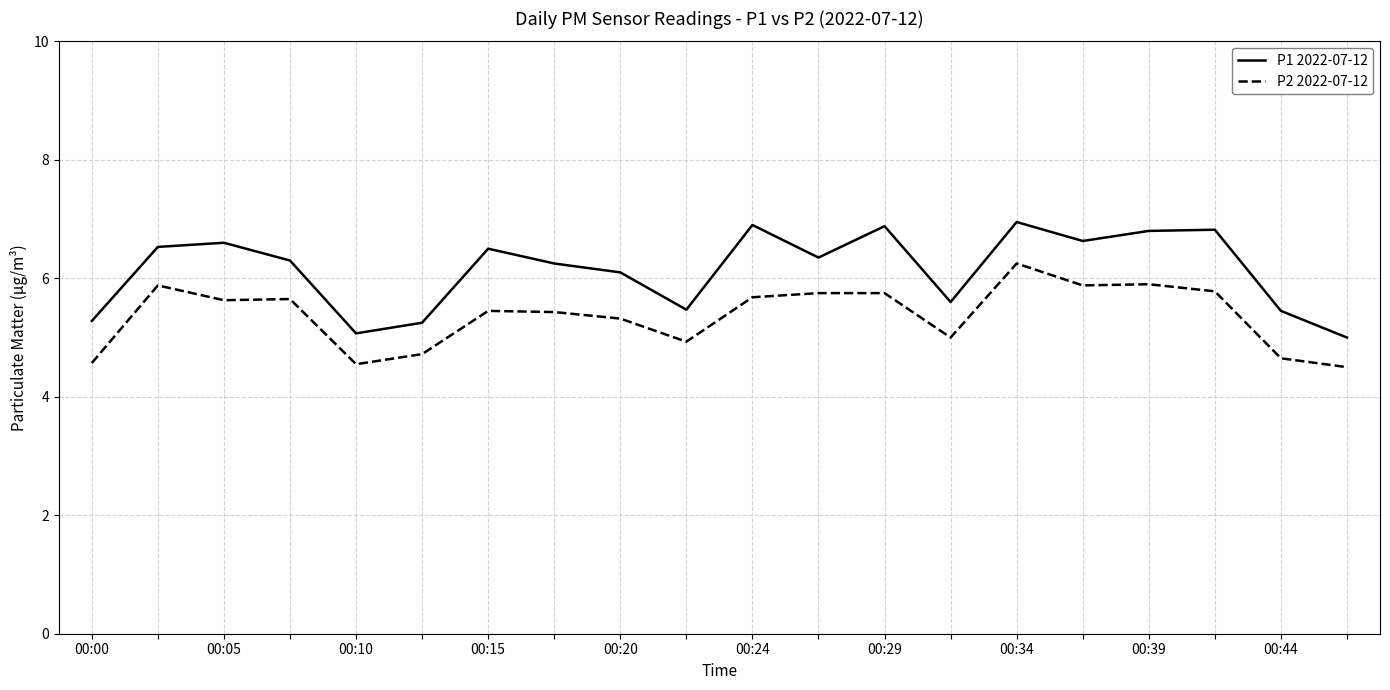

True or false: P2 2022-07-12 and P1 2022-07-12 intersect in this chart.

False